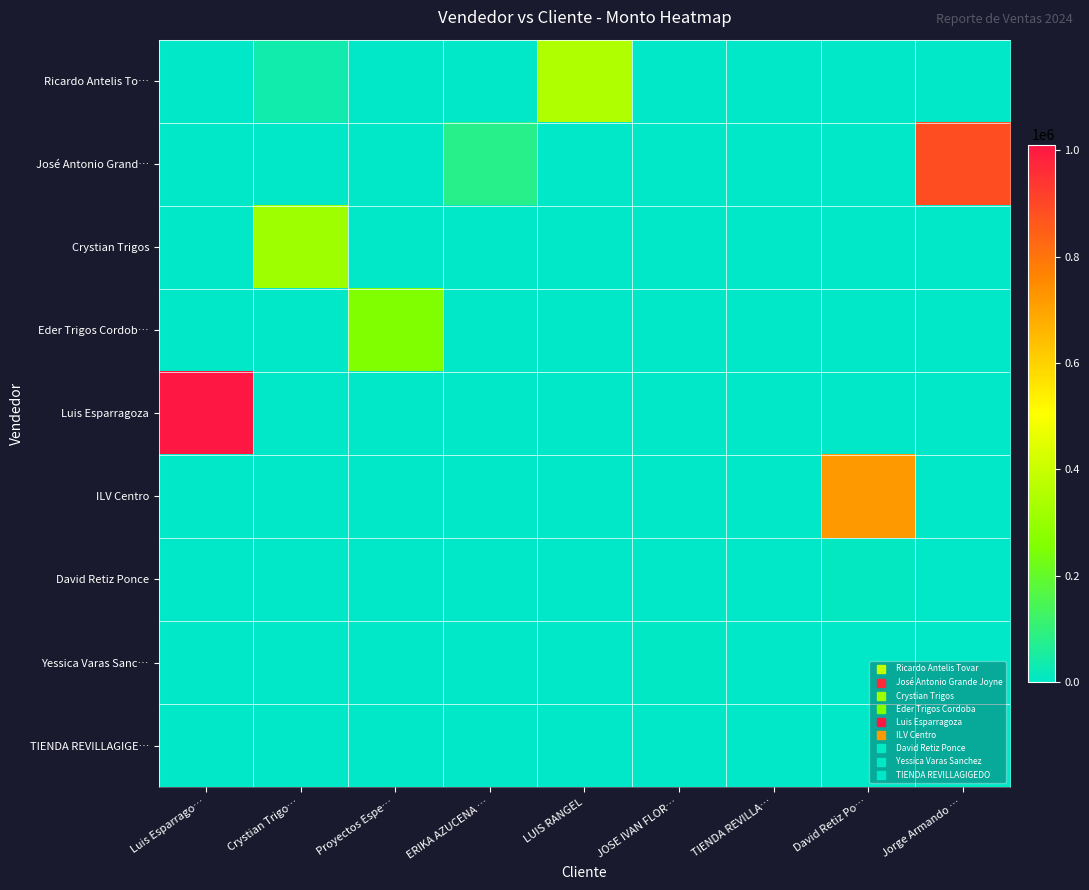

What is the difference between the highest and lowest values at Proyectos Espe…?

254200.6